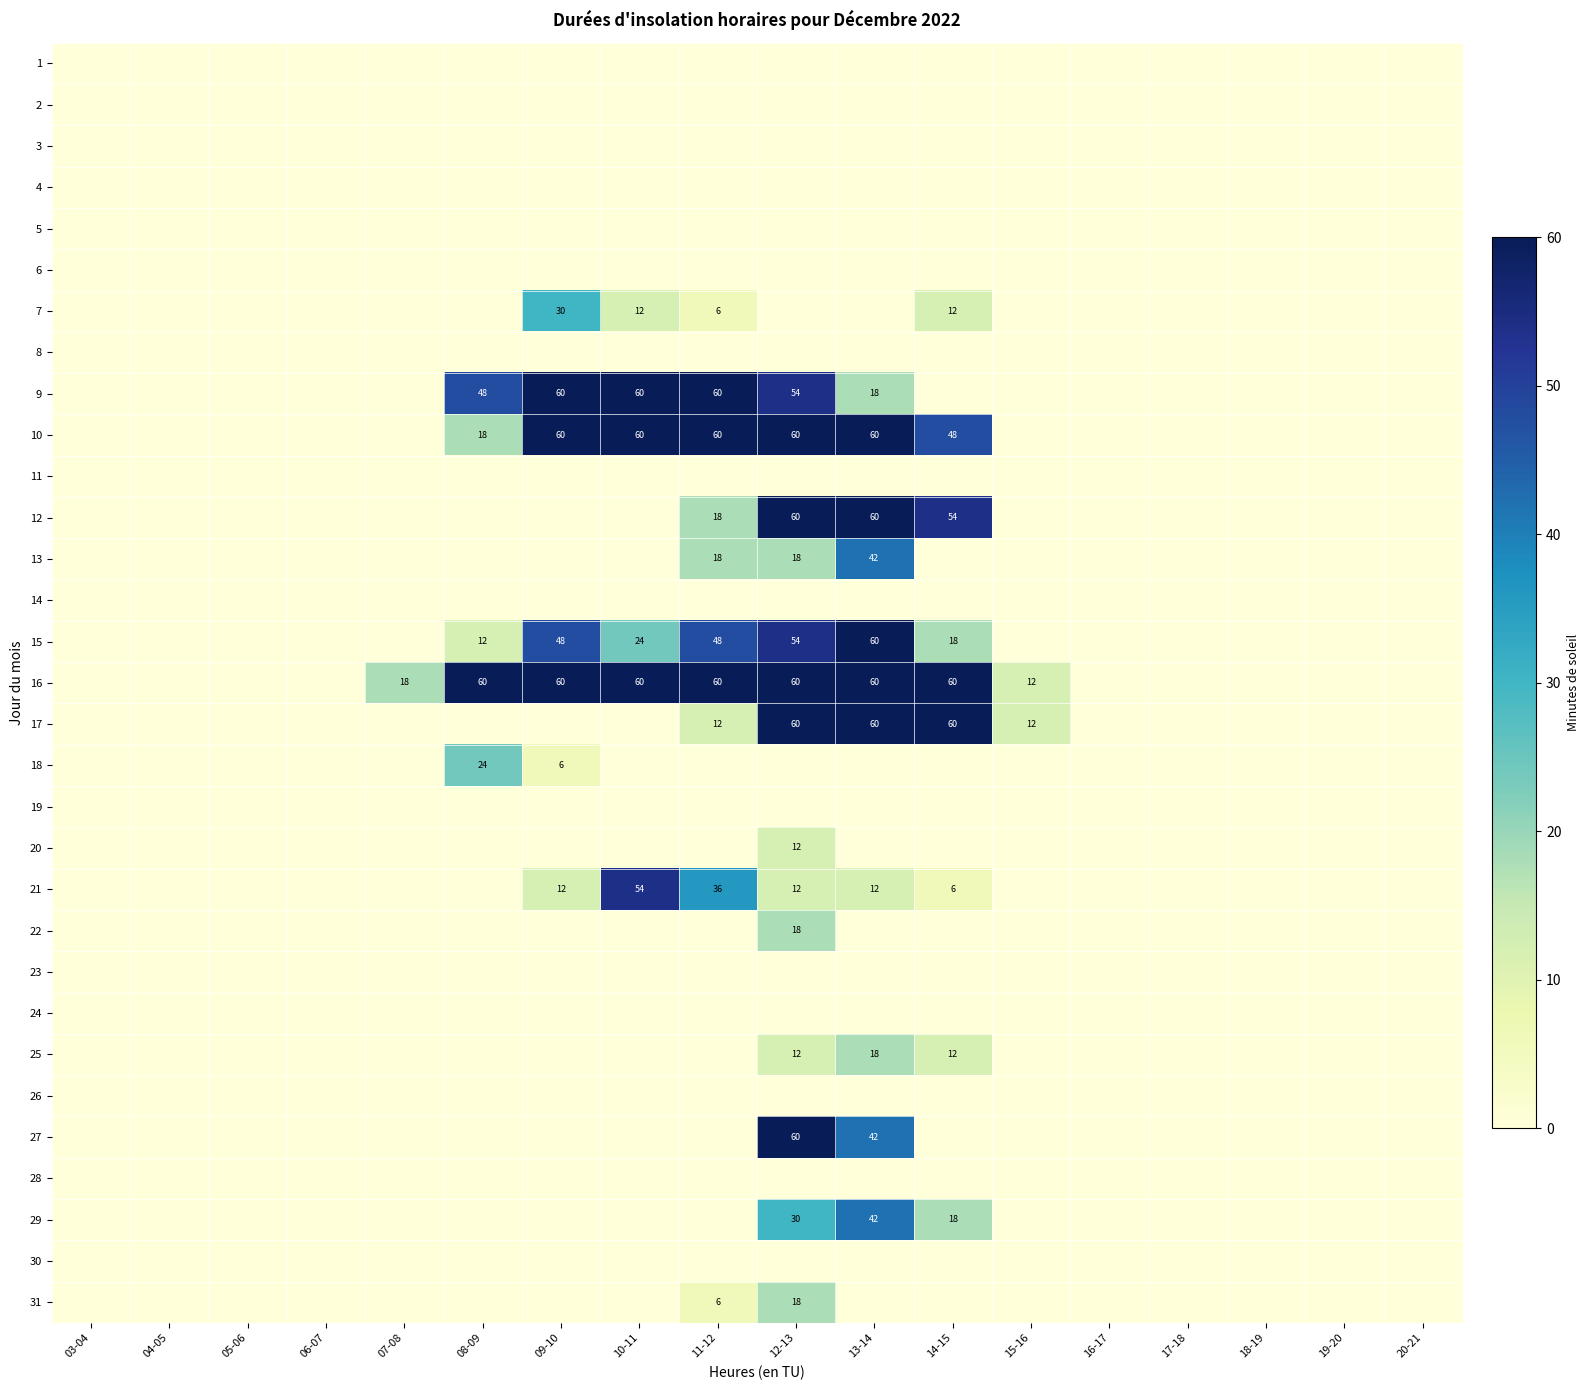

True or false: 7 has a value of 6 at 10-11.

False